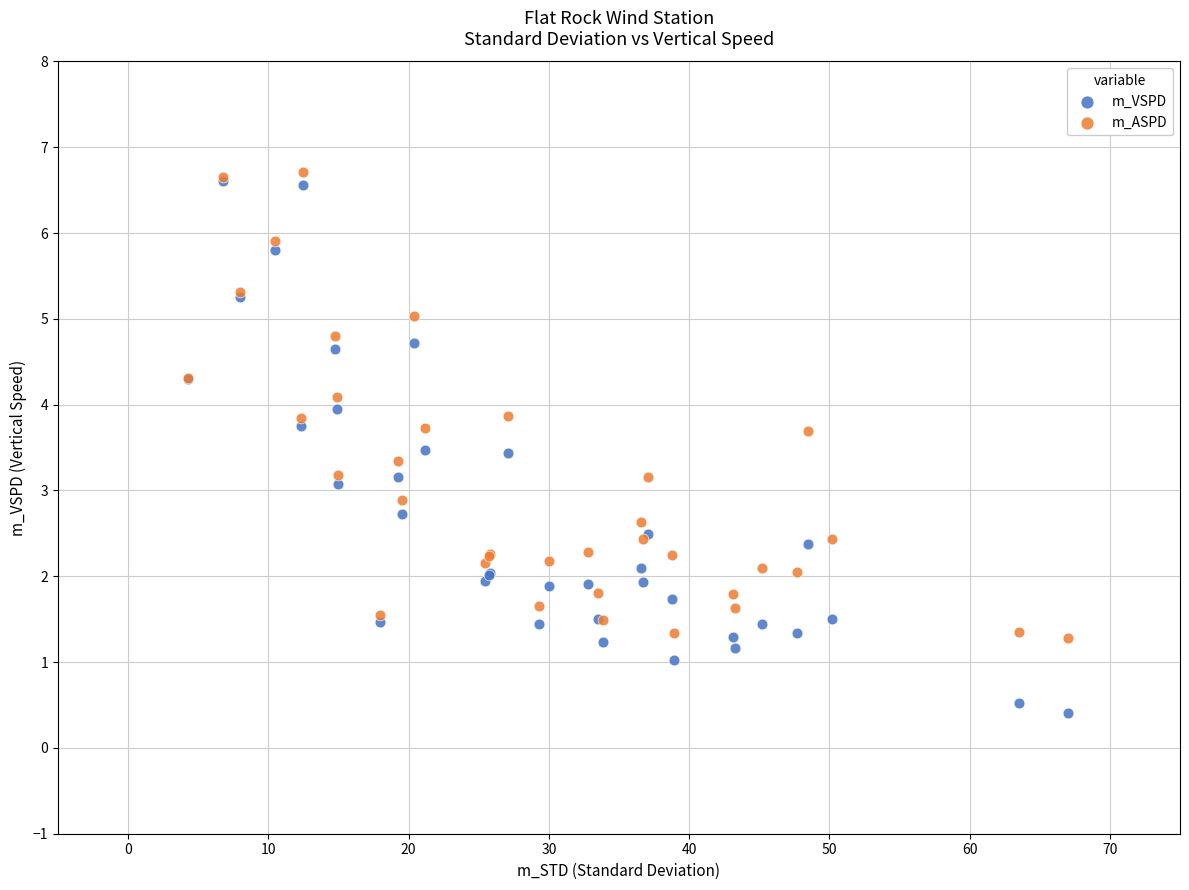

Which series has the largest Y range (max minus min)?

m_VSPD